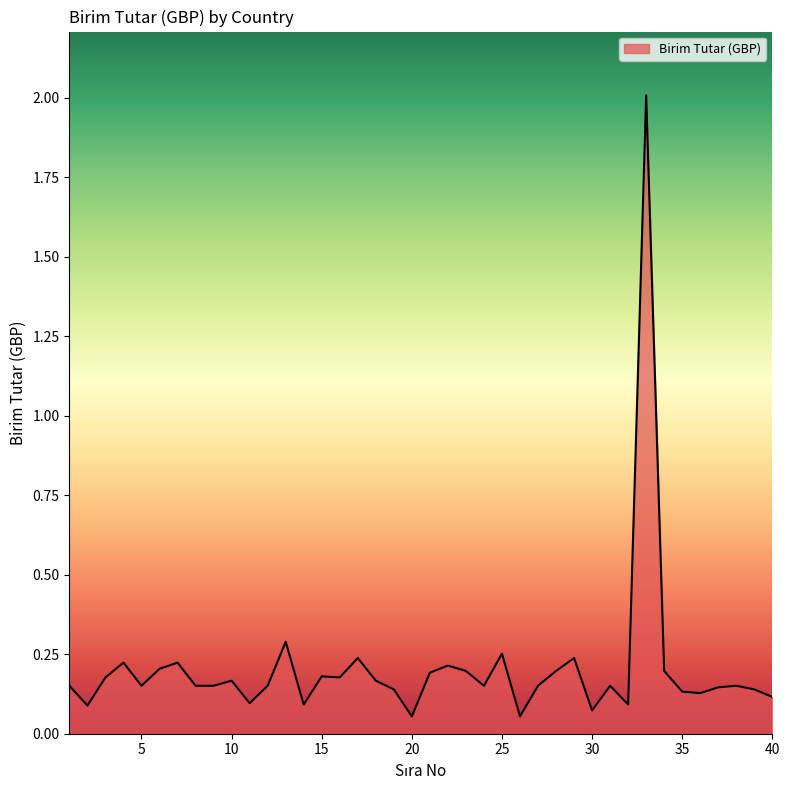

What is the maximum value shown in the chart?

2.0